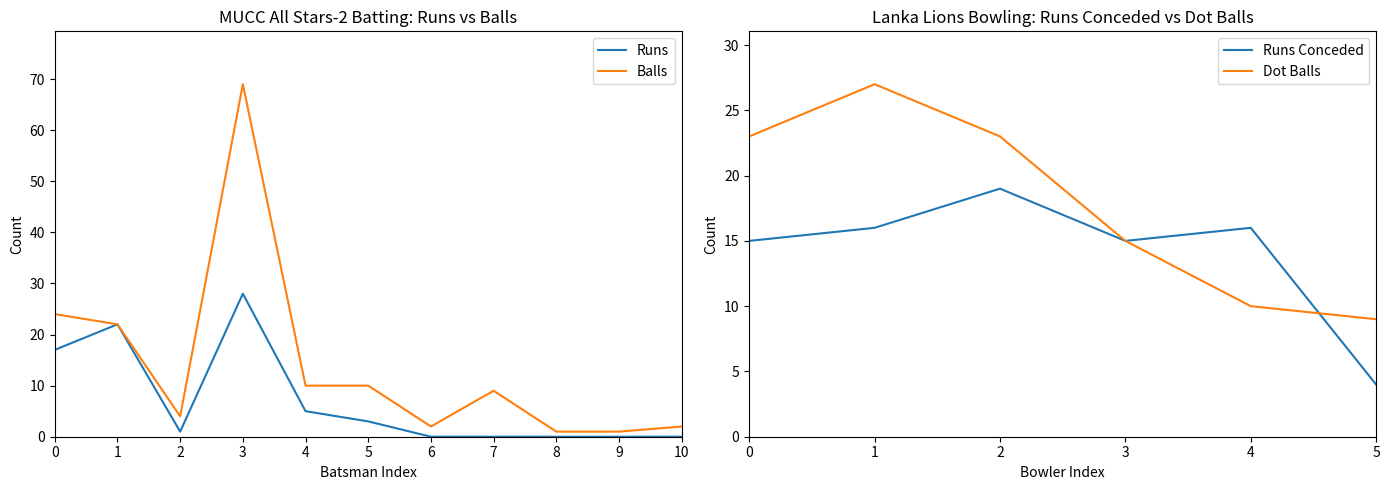

Is the value of Runs at 8 greater than the value of Balls at 3?

No